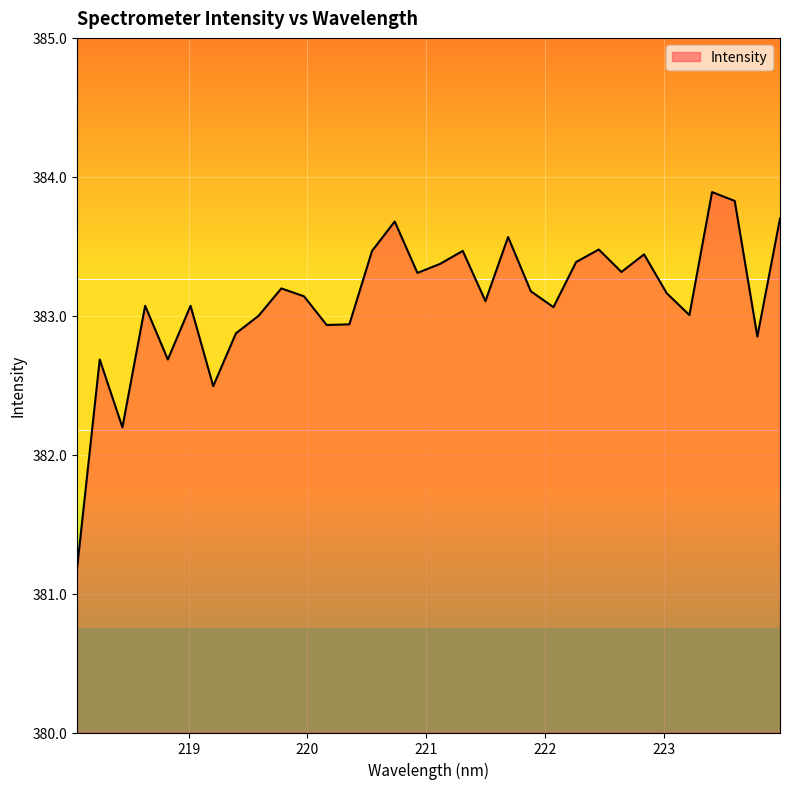

What is the greatest value displayed?

383.9